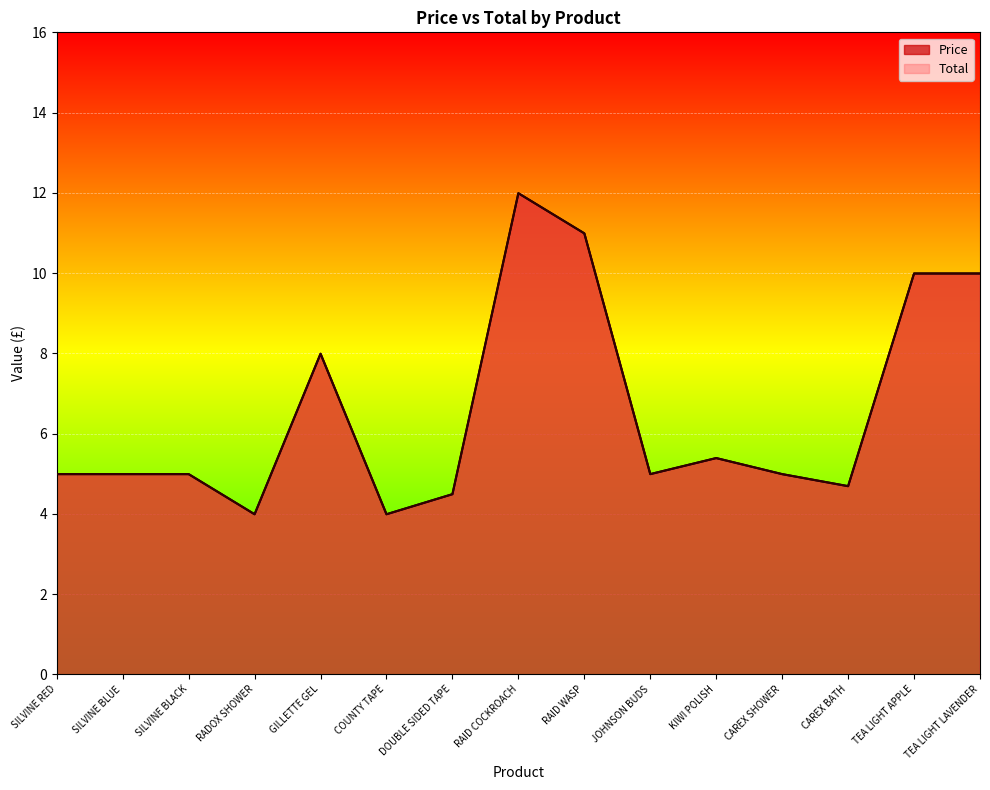

In Price, how many points are lower than both neighbors (excluding endpoints)?

4